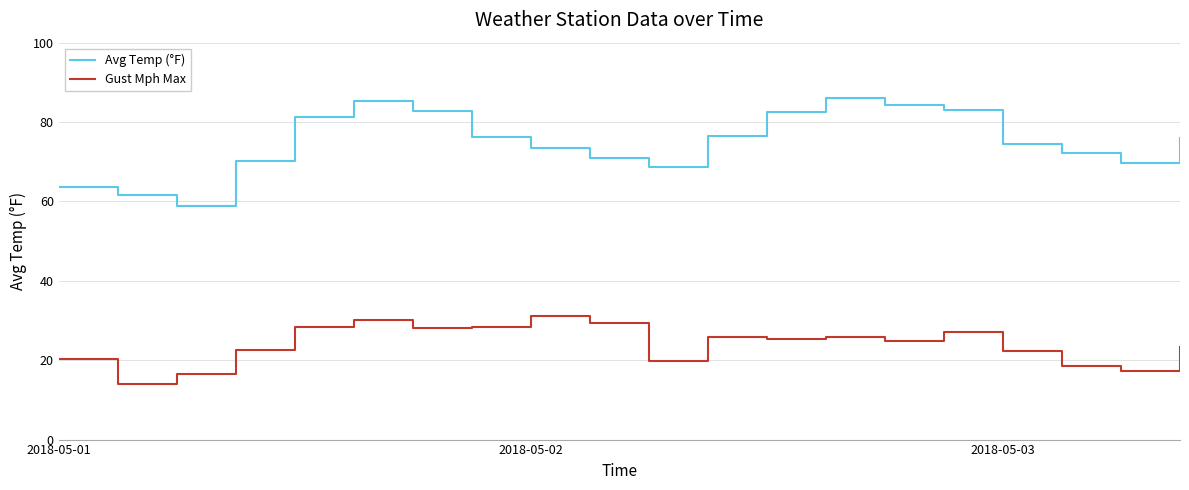

What is the minimum value shown in the chart?

14.0